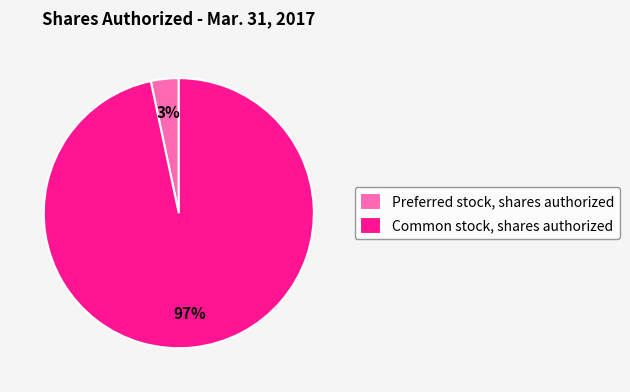

Between Common stock, shares authorized and Preferred stock, shares authorized, which is larger?

Common stock, shares authorized